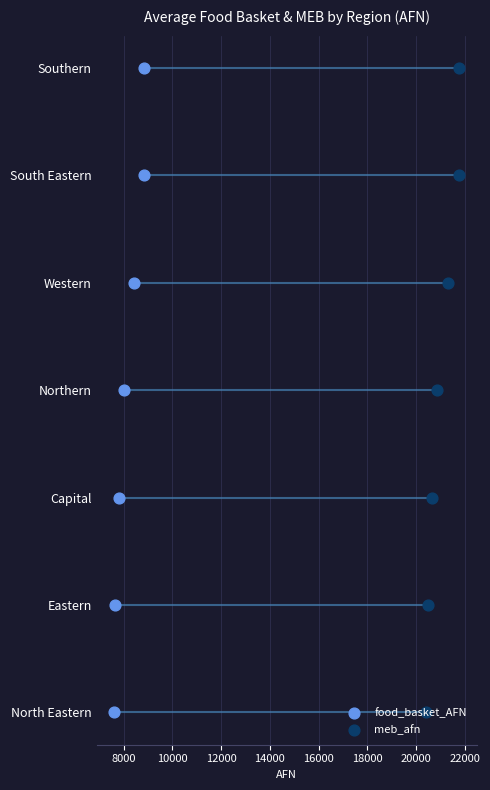

Which series contains the lowest Y value?

food_basket_AFN